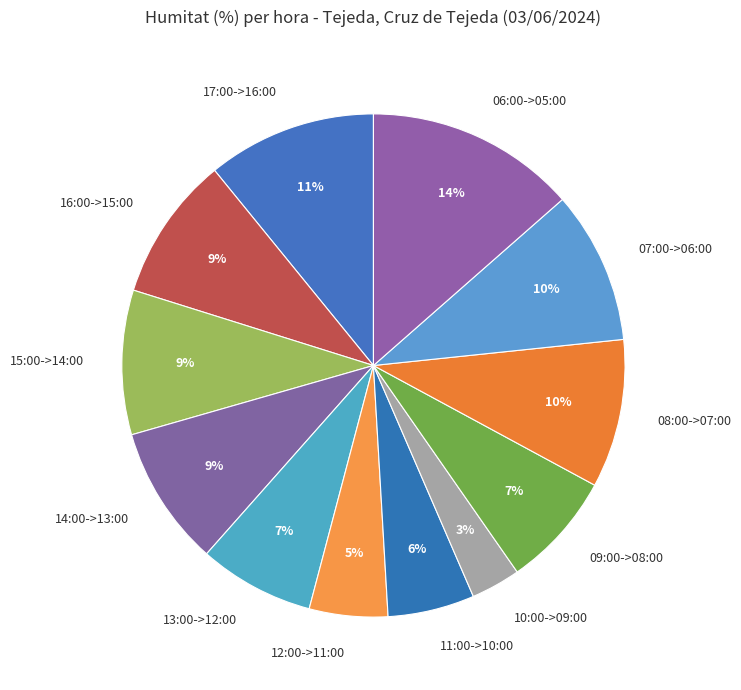

Is it true that 17:00->16:00 is 2% of the pie?

False